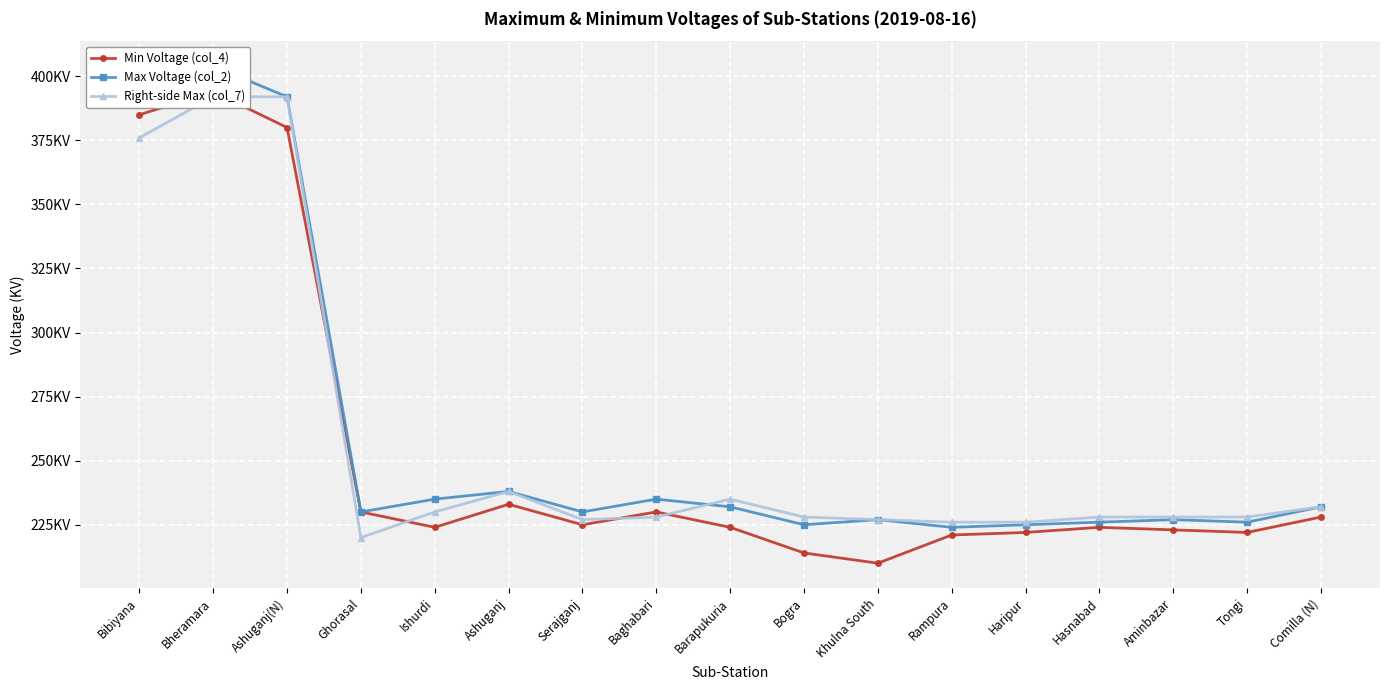

What is the difference between the maximum and minimum values in the Max Voltage (col_2) series?

180